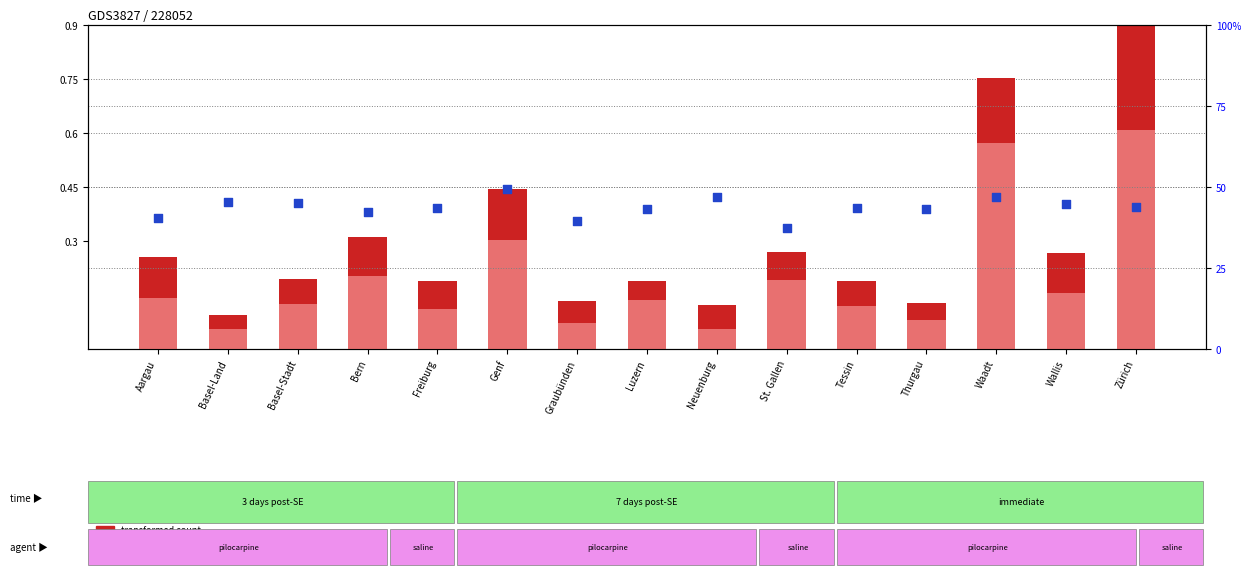

Which series contains the highest Y value?

percentile rank within the sample